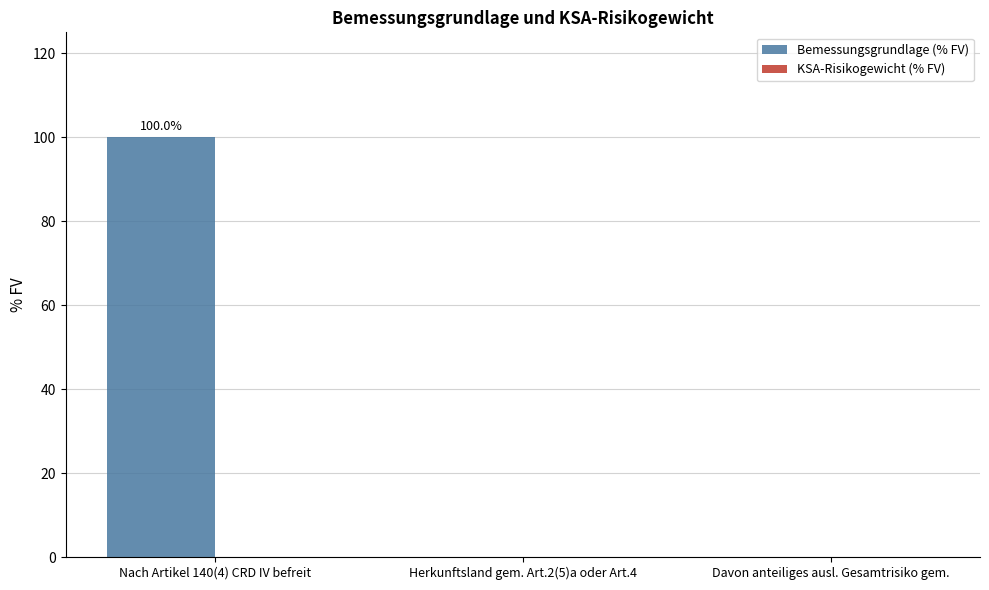

Which has a higher value, Nach Artikel 140(4) CRD IV befreit or Davon anteiliges ausl. Gesamtrisiko gem.?

Nach Artikel 140(4) CRD IV befreit